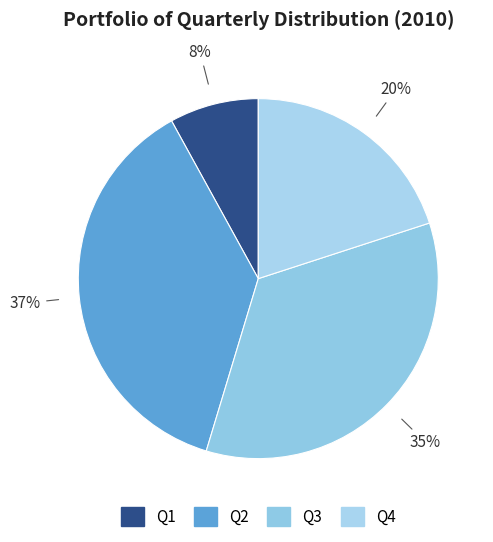

How many segments does this pie chart have?

4